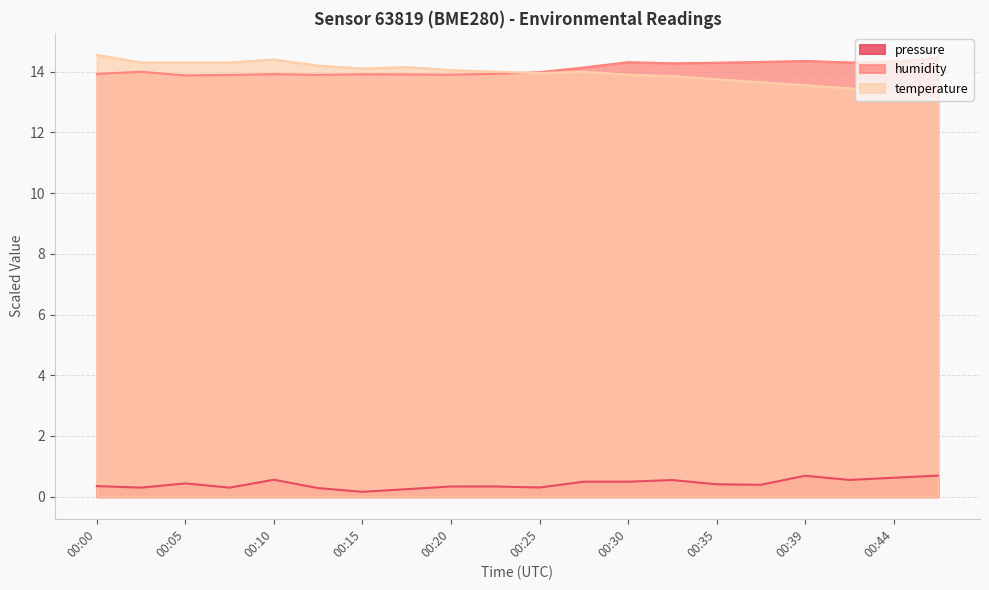

What is the difference between the second highest and minimum values in the humidity series?

0.5